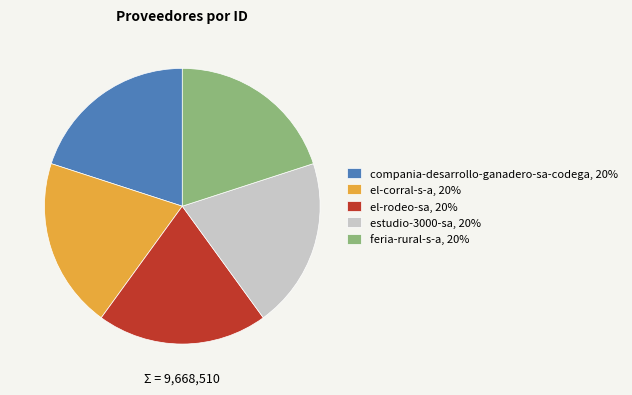

Combined, do compania-desarrollo-ganadero-sa-codega, 20% and el-corral-s-a, 20% account for over 50%?

No